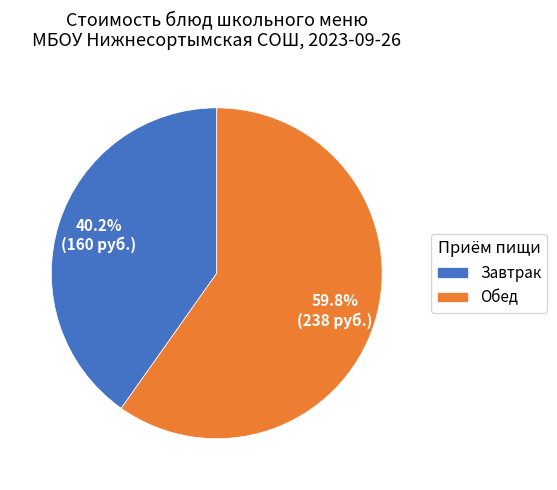

What is the ratio of the value at Обед to the value at Завтрак?

1.5